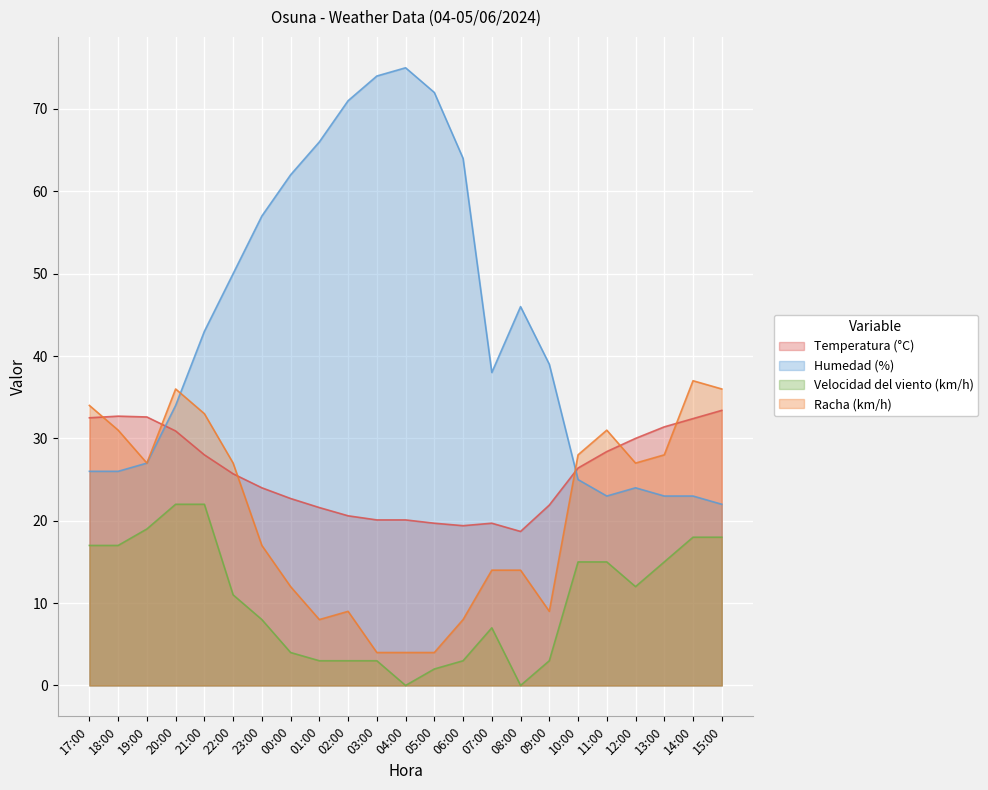

What is the value of the Temperatura (°C) point at the 3rd from the left?

32.6